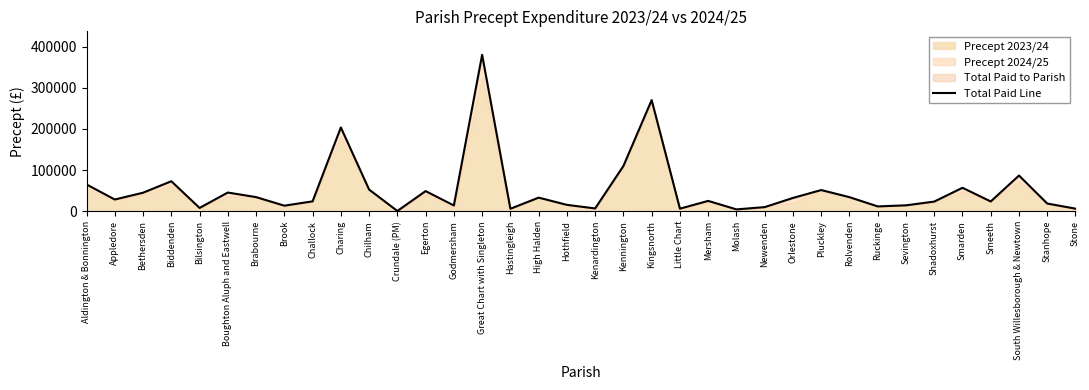

Is it true that the value at Chilham is 52670.0?

True